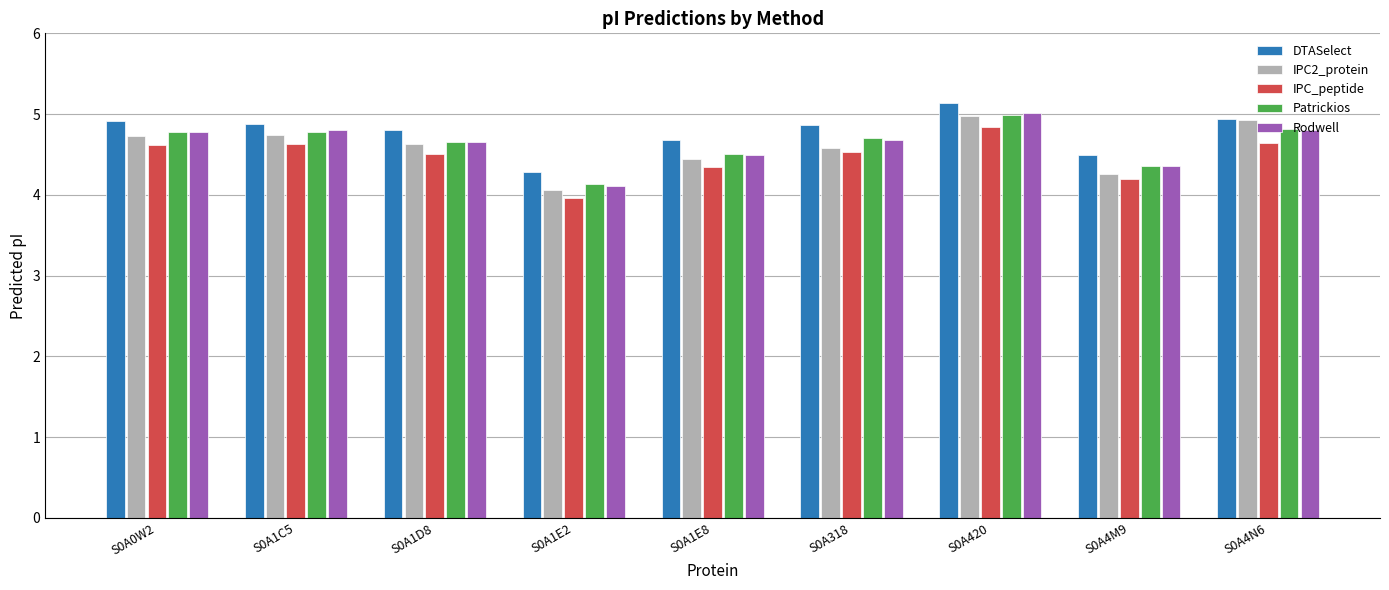

What is the sum of the Rodwell values at S0A0W2 and S0A420?

9.8